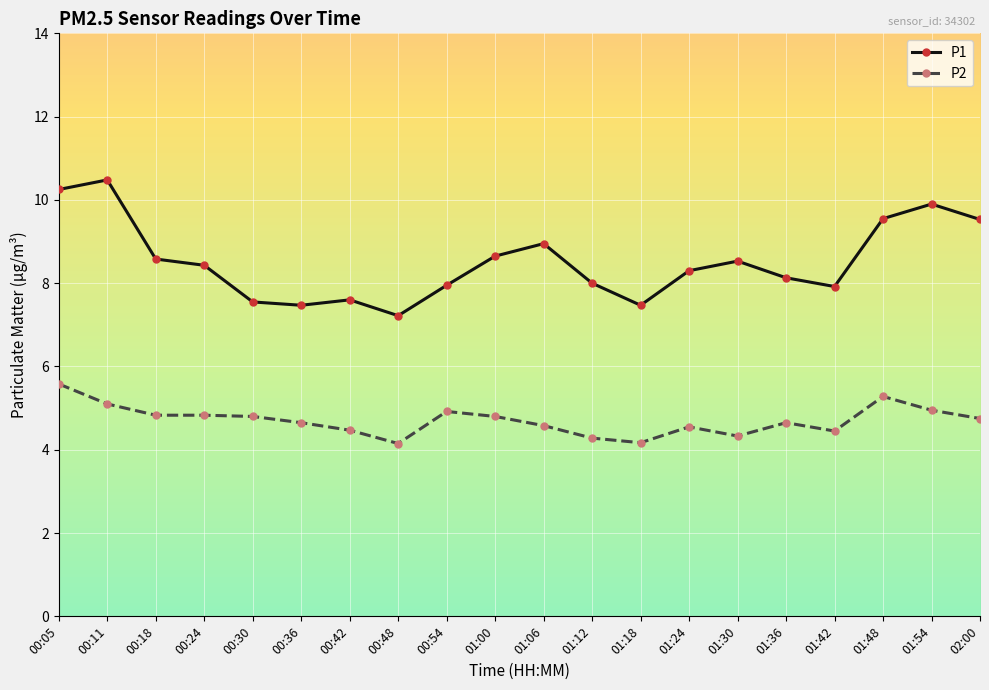

Is the value of P1 at 00:11 greater than the value of P2 at 00:30?

Yes